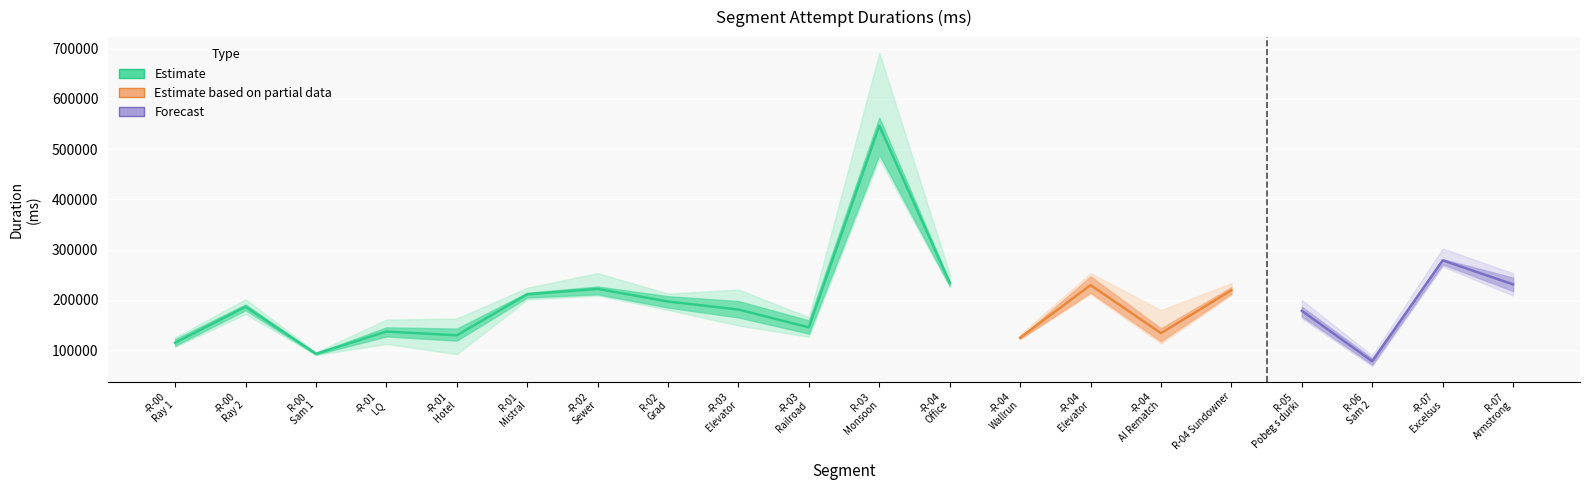

List the labels in order of Attempt #9 value, smallest first.

R-06 - Sam 2, R-00 - Sam 1, -R-04 - AI Rematch, -R-04 - Wallrun, -R-00 - Ray 1, -R-03 - Railroad, -R-01 - LQ, -R-01 - Hotel, -R-00 - Ray 2, R-05 - Pobeg s durki, R-02 - Grad, -R-02 - Sewer, R-01 - Mistral, R-04 Sundowner, -R-03 - Elevator, -R-04 - Office, R-07 - Armstrong, -R-04 - Elevator, -R-07 - Excelsus, R-03 - Monsoon